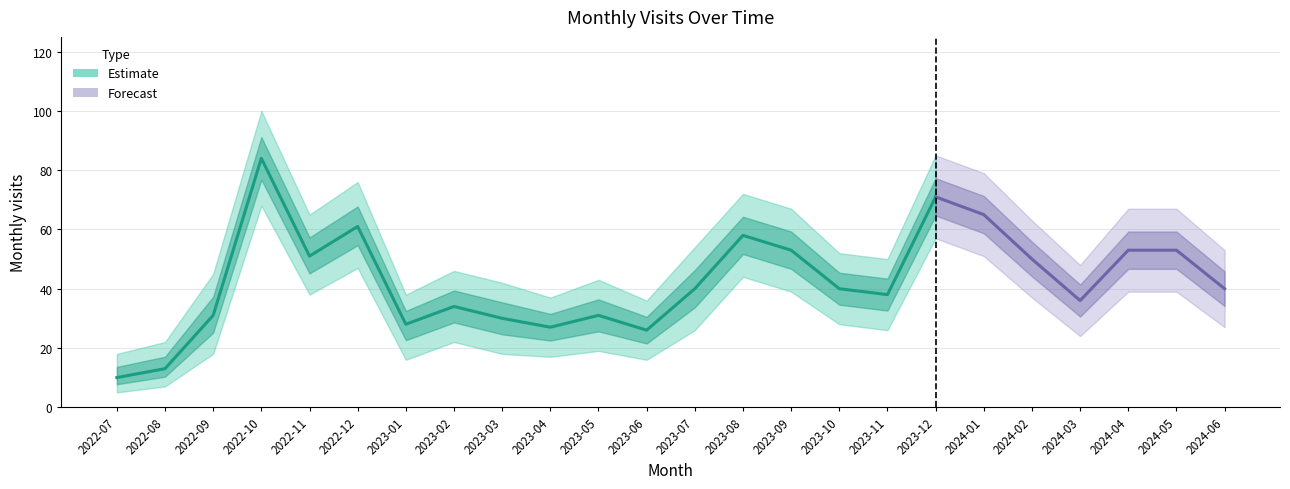

Where is monthly_visit_upper nearest to the value 59?

2024-02